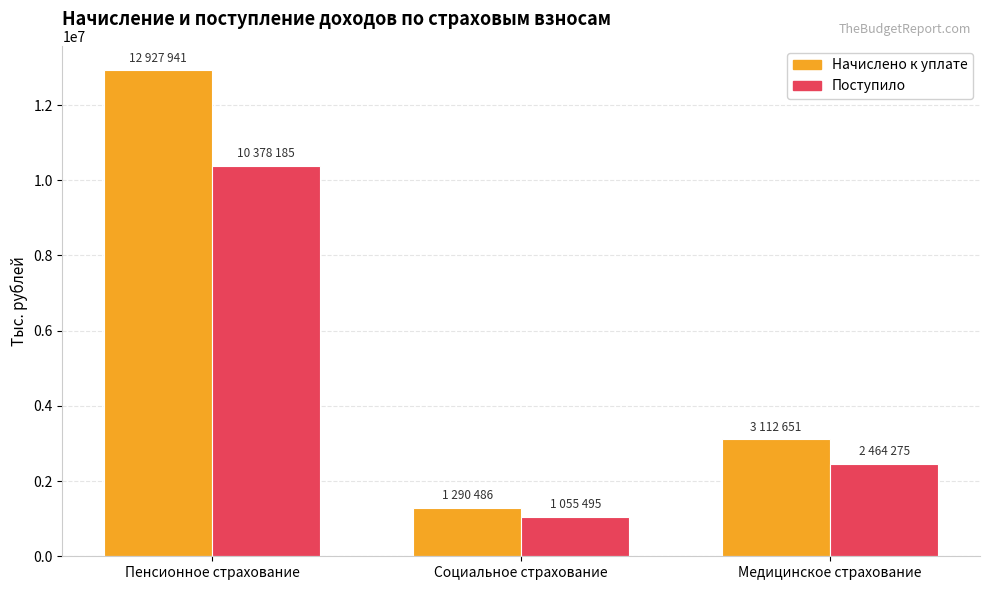

At which label does Поступило reach its peak?

Пенсионное страхование